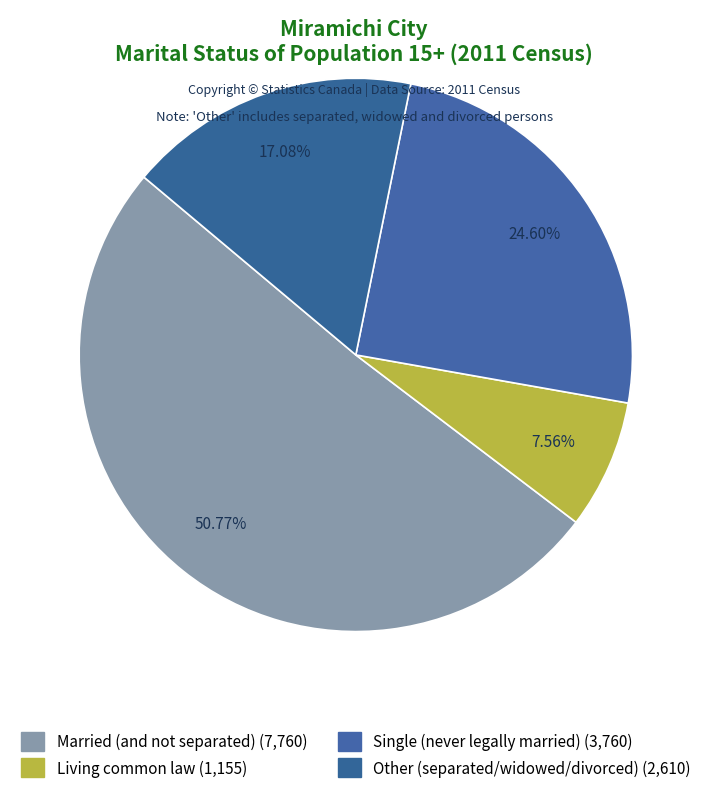

Count the number of slices in the pie.

4